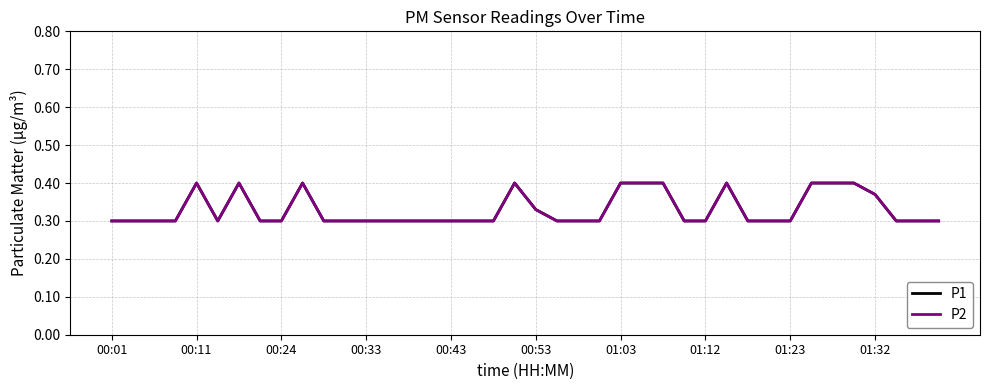

Does the chart display data point markers on the line(s)?

No